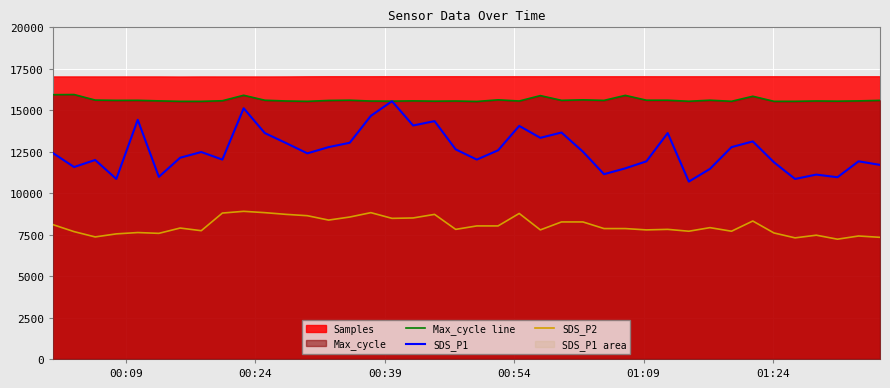

What is the difference between the second highest and second lowest values in the SDS_P2 series?

1520.0